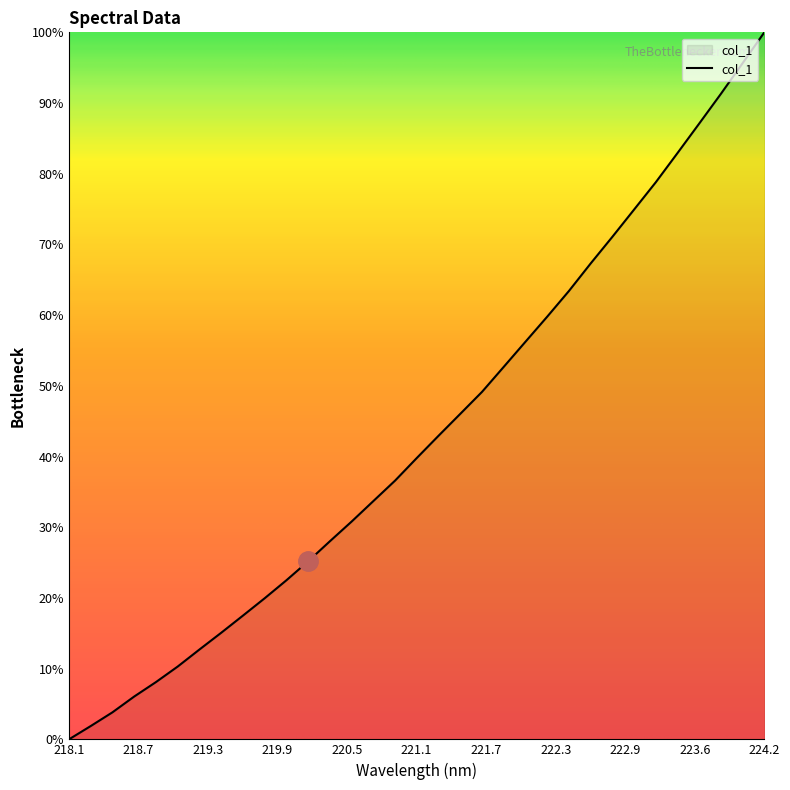

What is the difference between the maximum and minimum values?

100.0